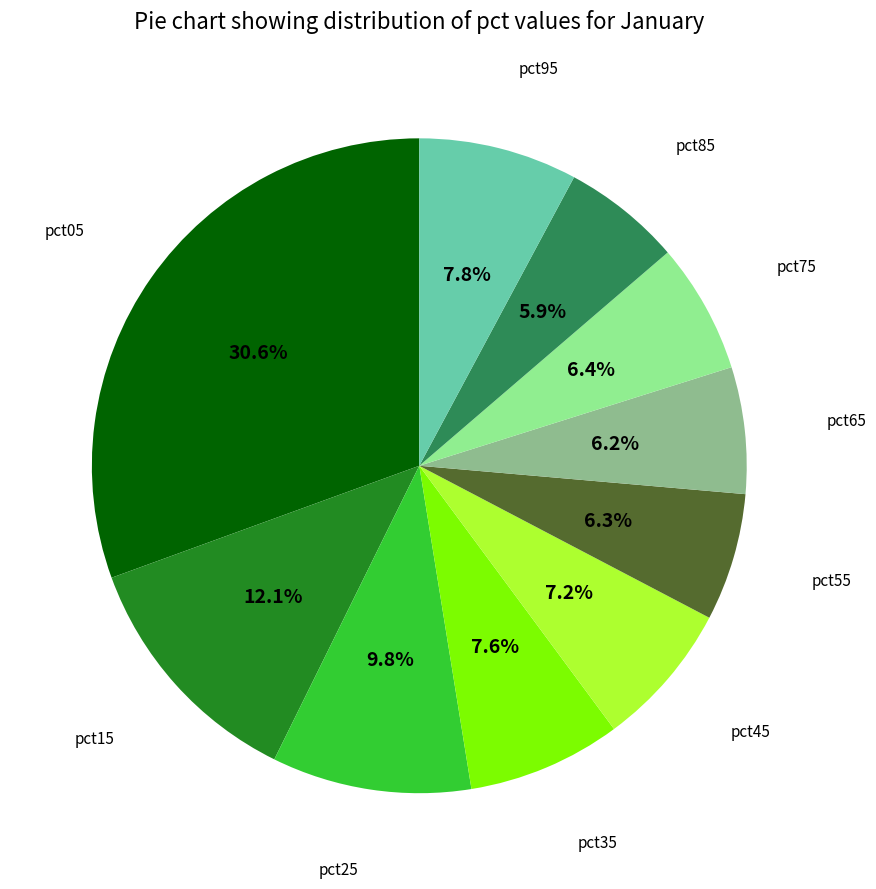

How many slices are in this pie chart?

10